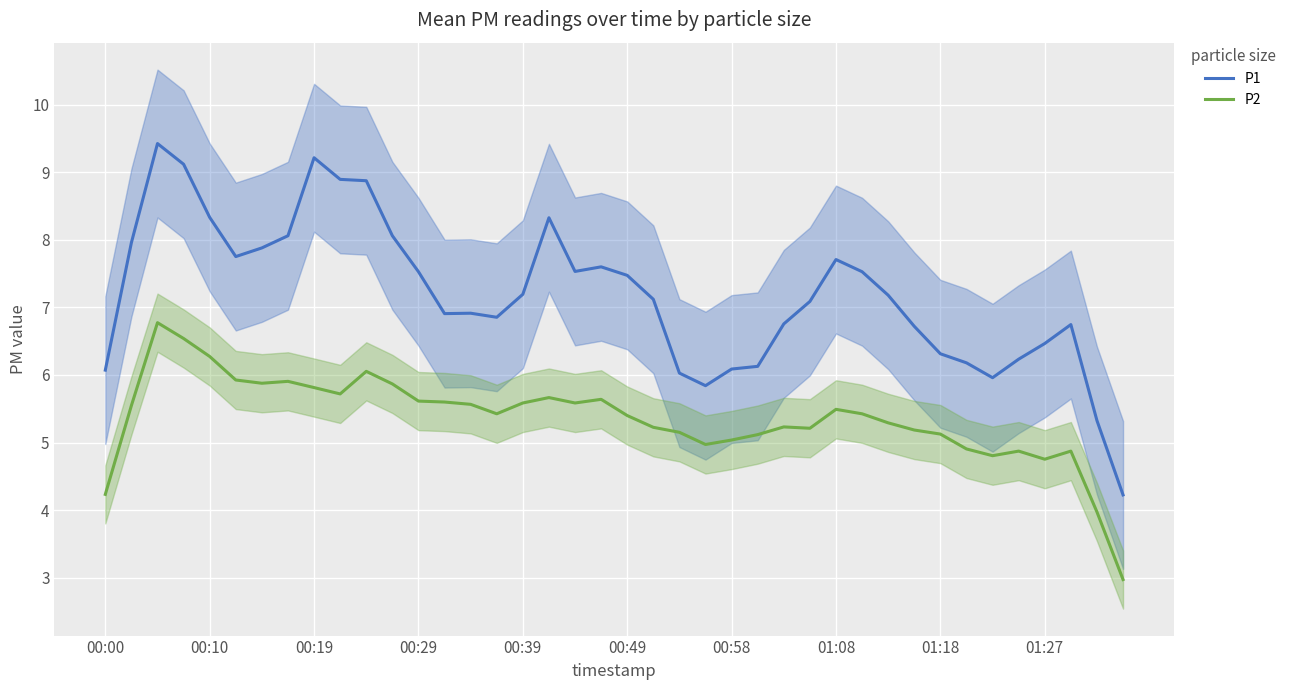

What is the average value of the P2 series?

5.4